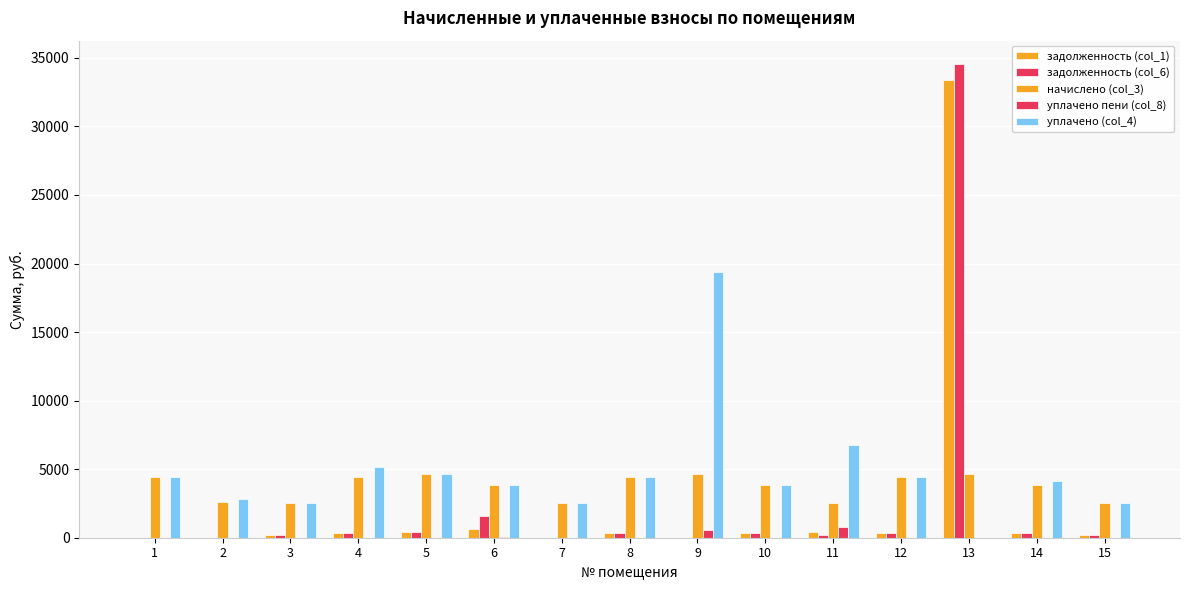

Which series changed the most between 6 and 15?

задолженность (col_6)